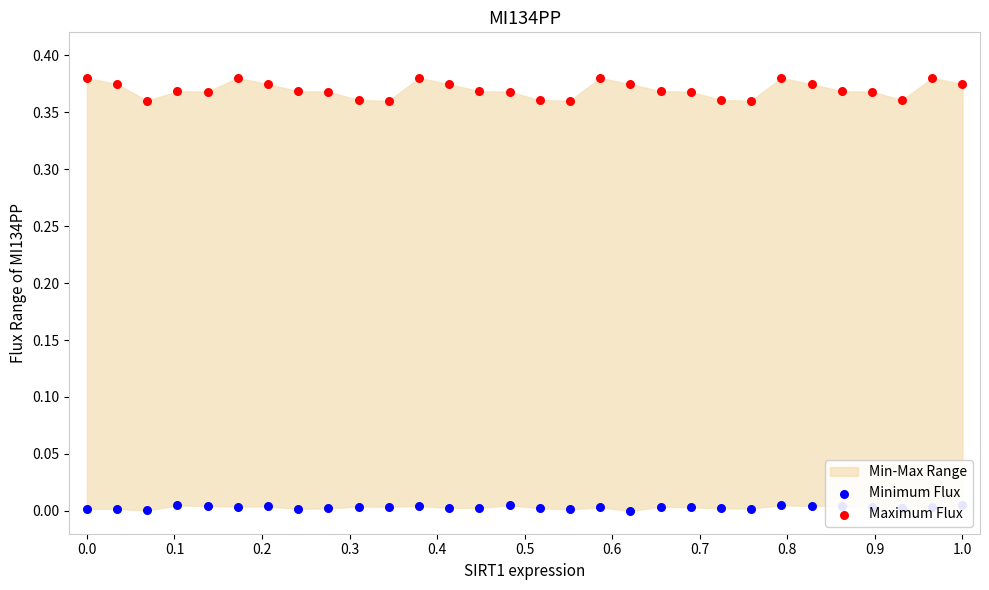

Which series contains the highest Y value?

Maximum Flux